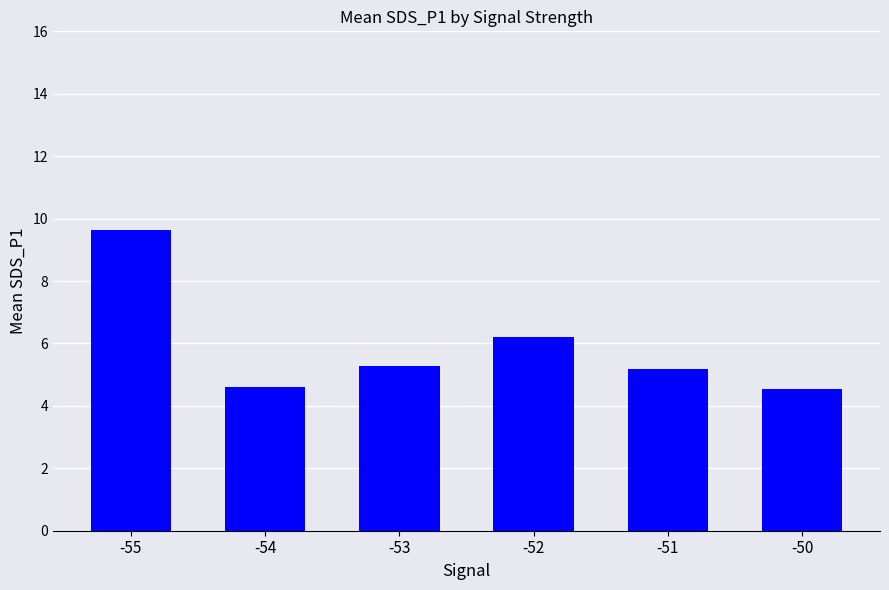

Which label corresponds to the largest value in the chart?

-55